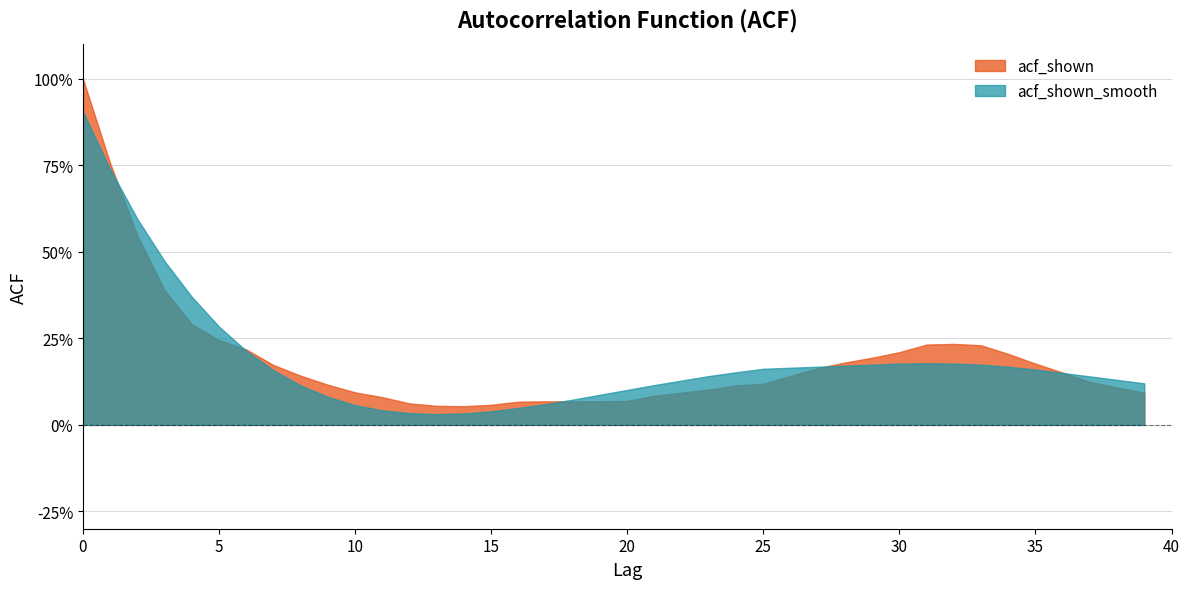

List the labels in order of acf_shown value, largest first.

0, 1, 2, 3, 4, 5, 32, 31, 33, 6, 30, 34, 29, 28, 35, 7, 27, 36, 8, 26, 37, 25, 9, 24, 38, 23, 10, 22, 39, 21, 11, 20, 17, 18, 19, 16, 12, 15, 13, 14